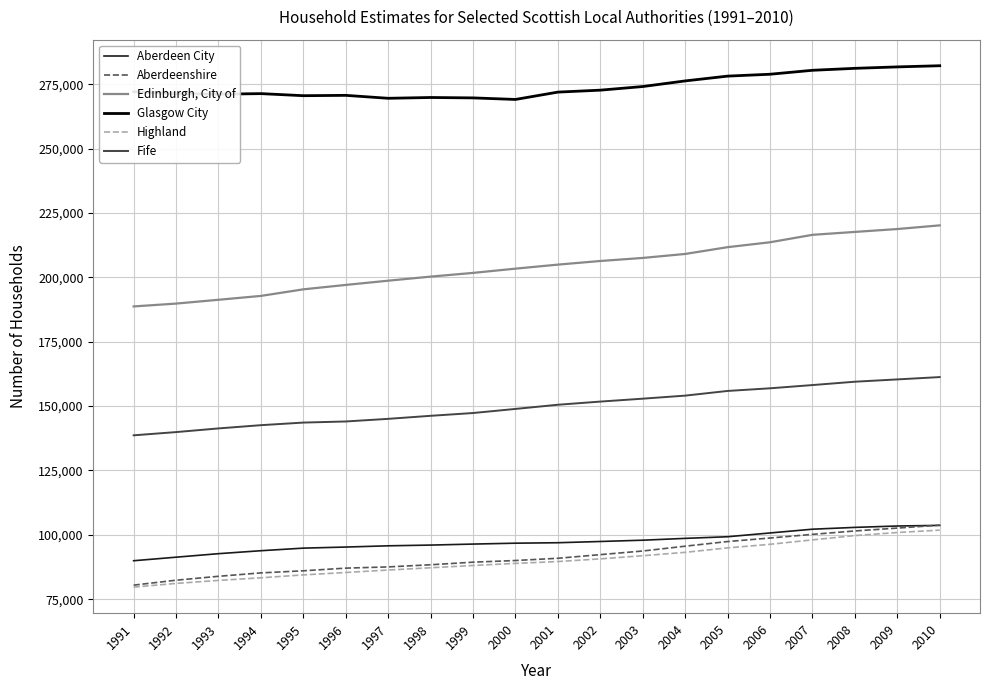

What is the total value across all series at 1994?

869158